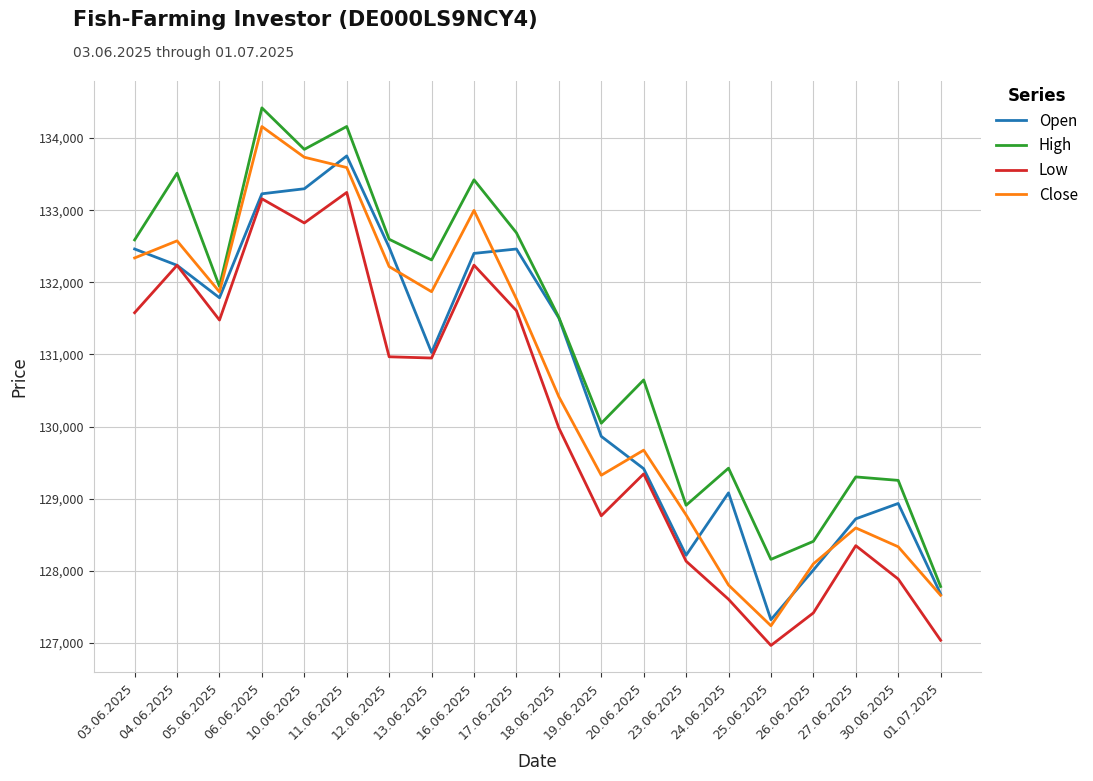

The High series shows 128910 at 23.06.2025. True or false?

True